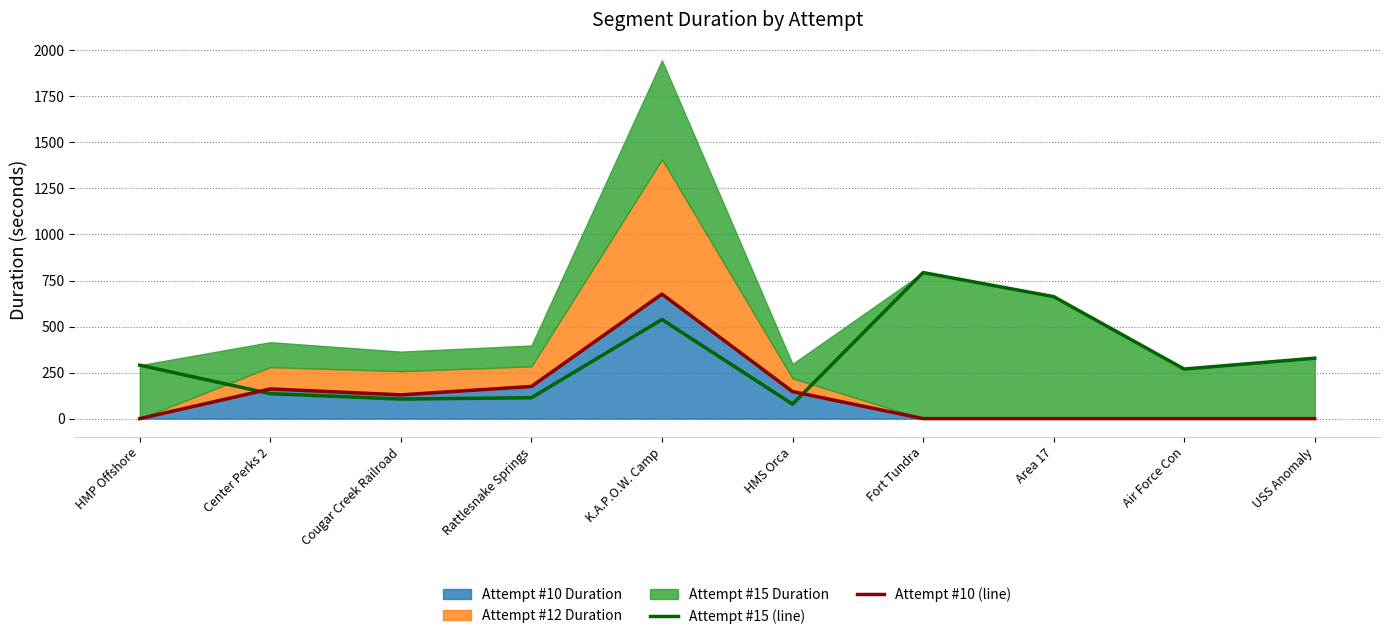

How many data points in Attempt #15 (line) are less than 290?

5